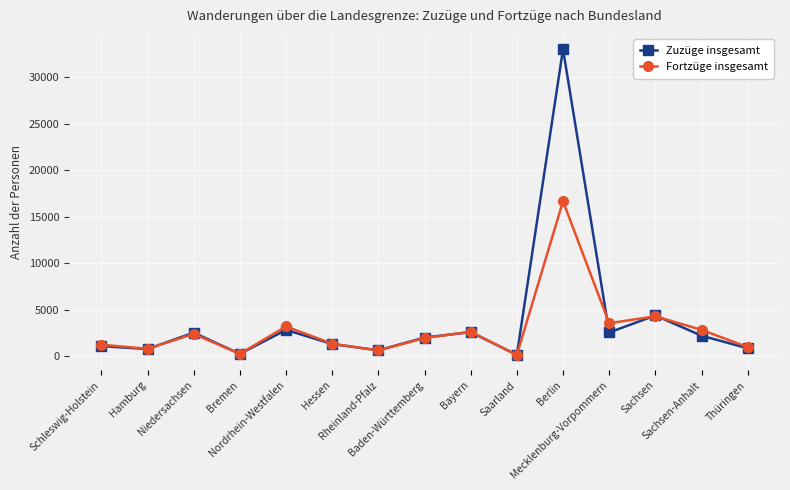

In Fortzüge insgesamt, how many points are higher than both neighbors (excluding endpoints)?

5